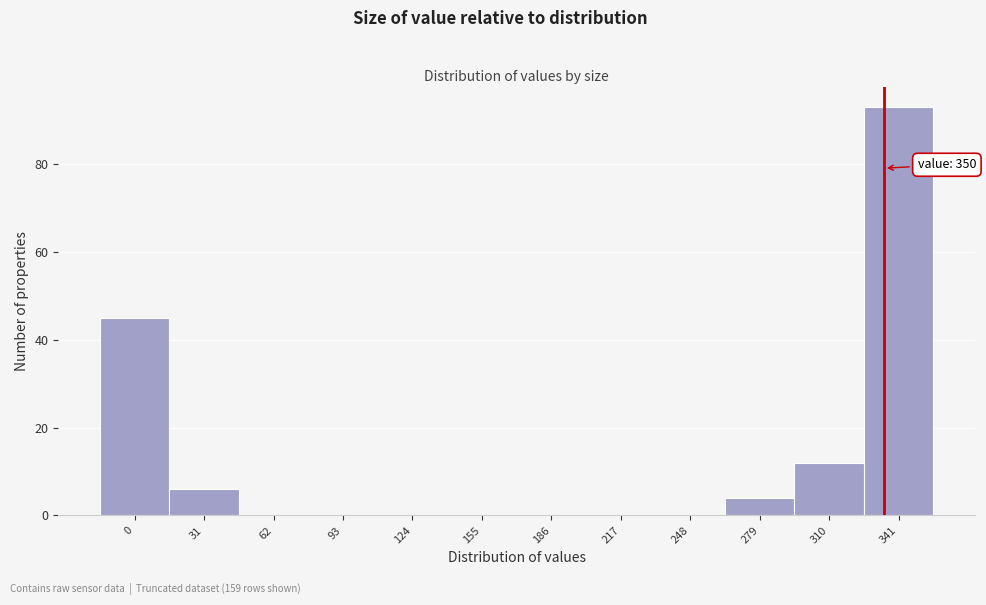

Reading right to left, extract all data points from this chart.

341=93	310=12	279=4	248=0	217=0	186=0	155=0	124=0	93=0	62=0	31=6	0=45